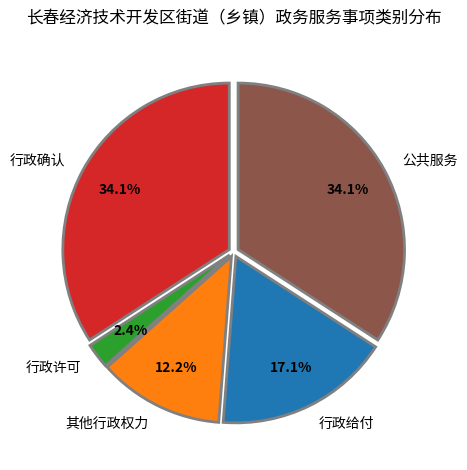

Does 行政确认 account for over 50% of the chart?

No